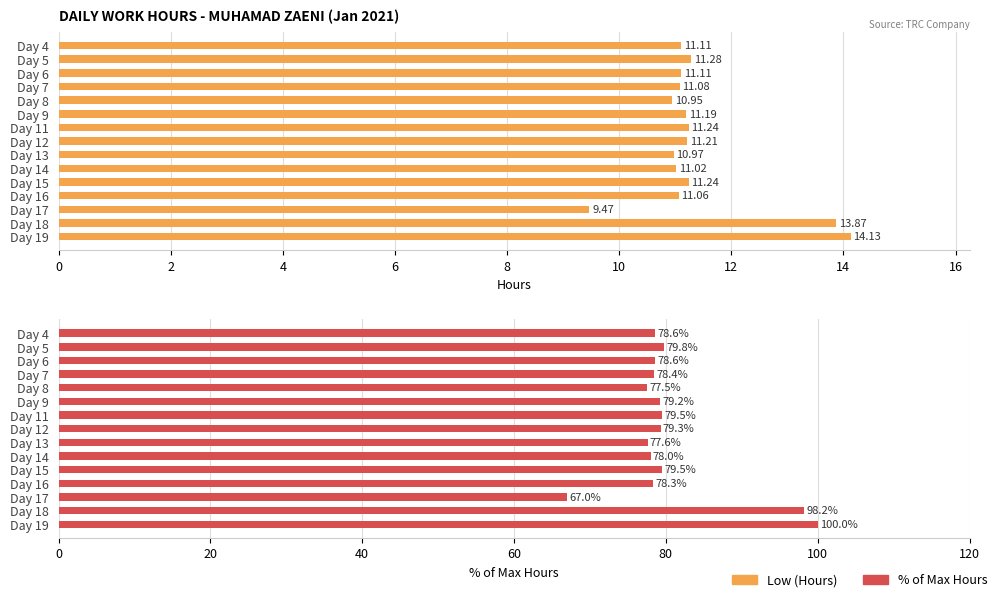

At how many categories does at least one series exceed 86?

2